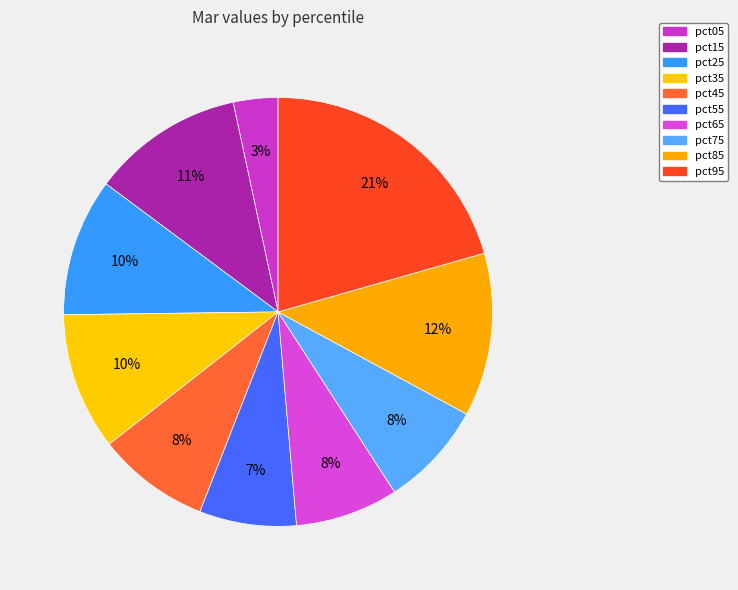

Which slice is the largest?

pct95